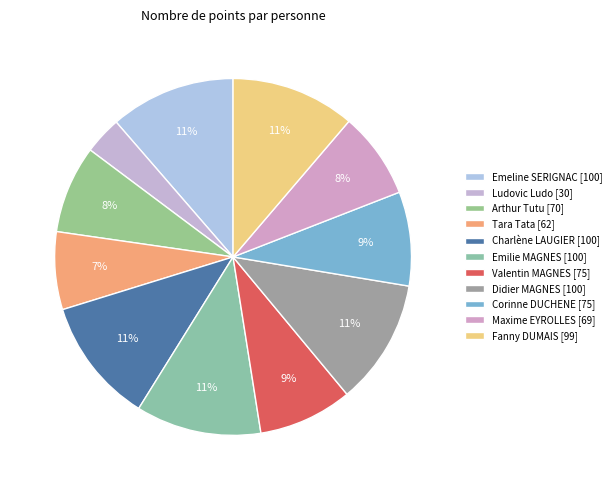

Count the number of slices in the pie.

11